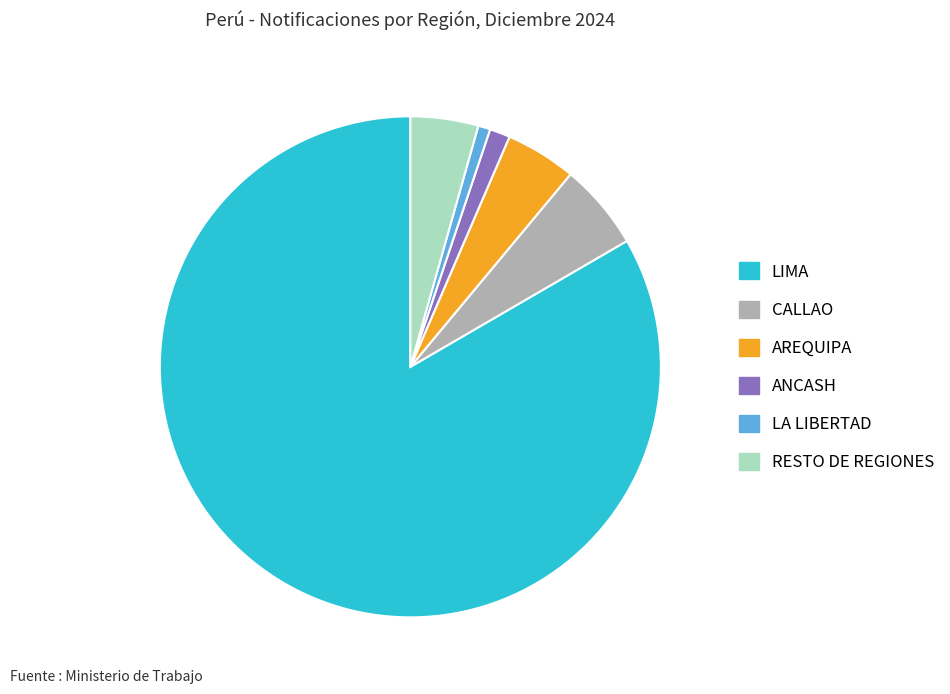

Which slice is the largest?

LIMA